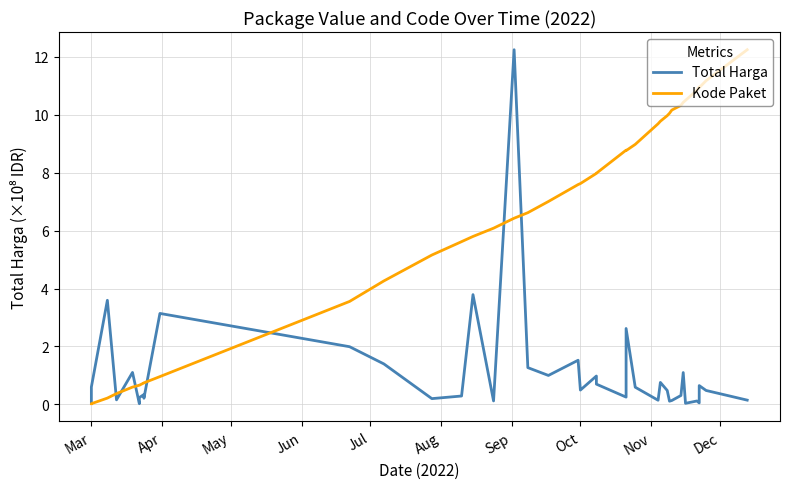

Which series has the largest total across all categories?

Kode Paket